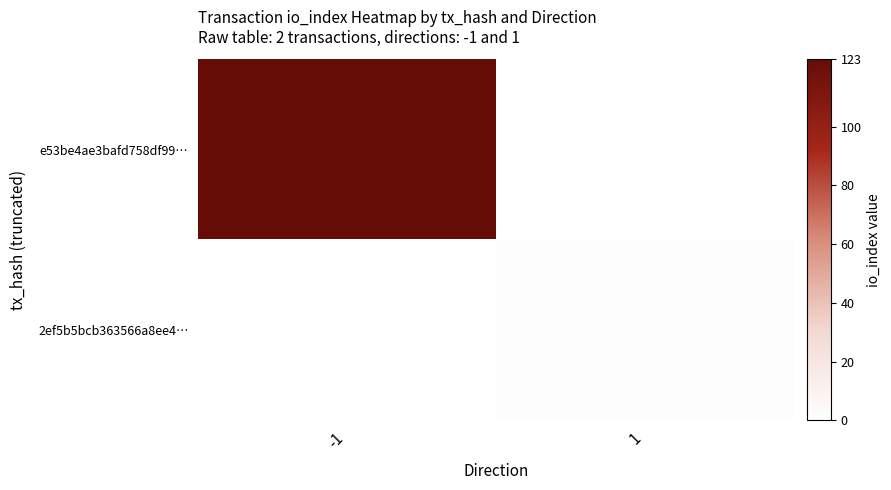

At which category does the chart reach its peak across all series?

-1